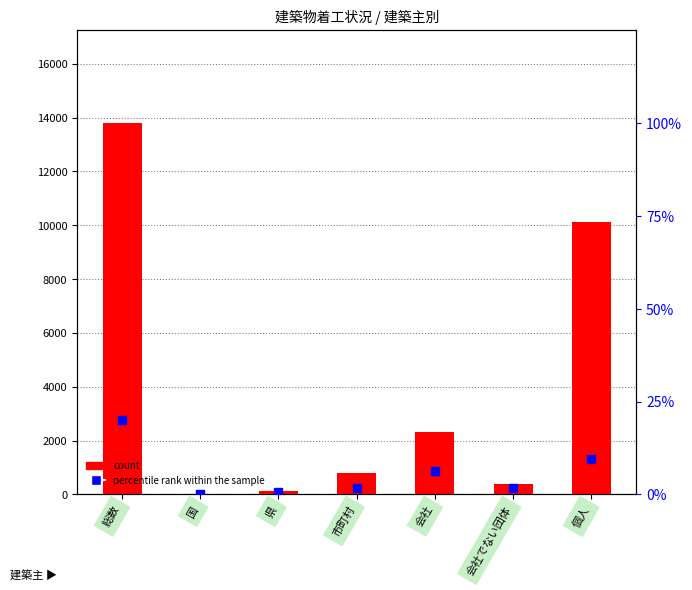

Which series has the largest total across all categories?

count